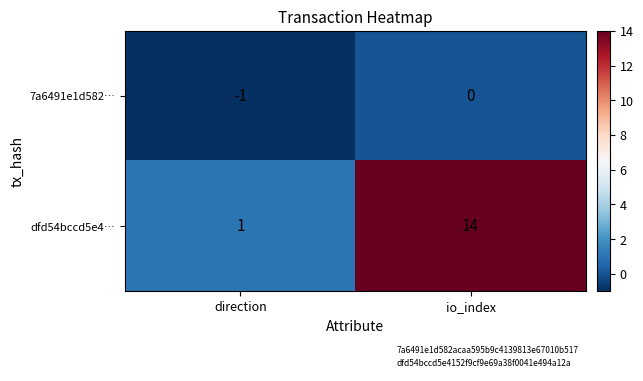

What is the sum of all dfd54bccd5e4… values?

15